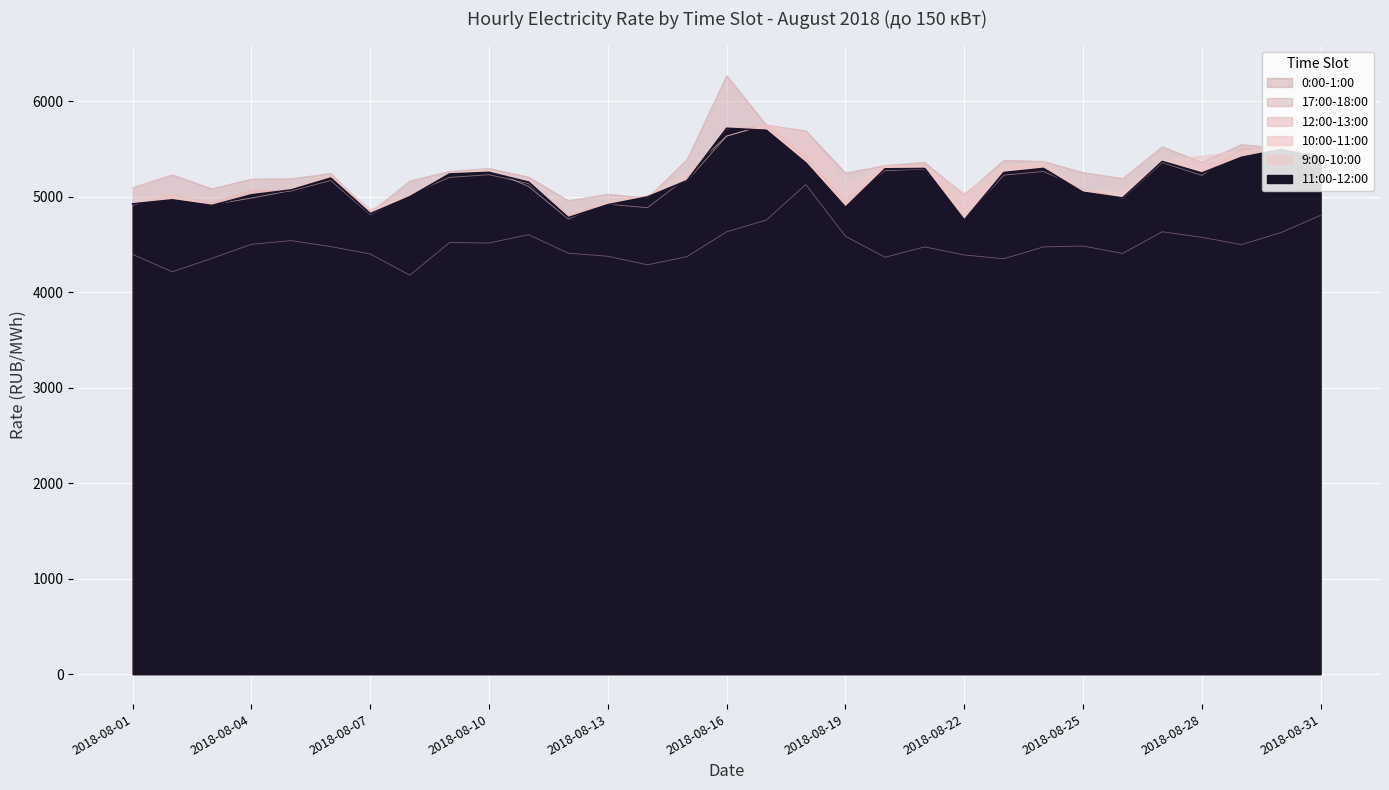

In 17:00-18:00, how many points are lower than both neighbors (excluding endpoints)?

8